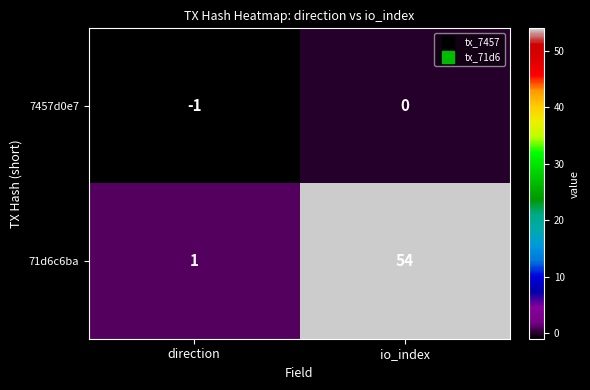

Which series has the widest spread of values?

71d6c6ba